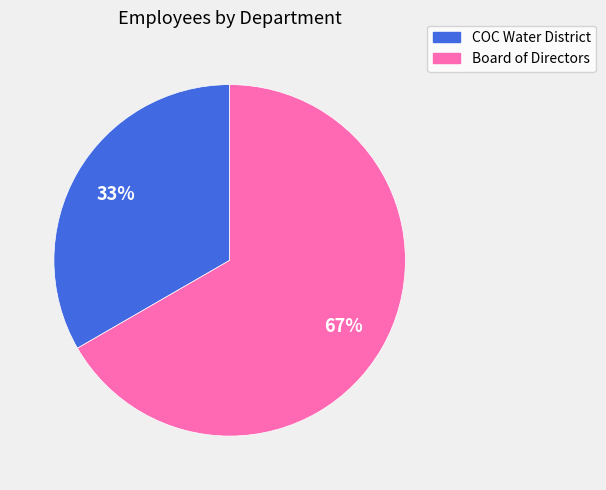

Is the sum of COC Water District and Board of Directors greater than half?

Yes